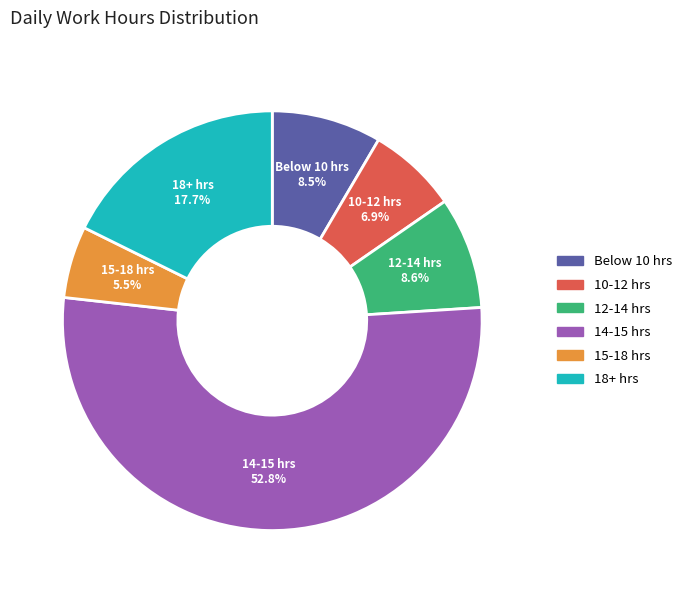

Is there a majority slice in this chart?

Yes